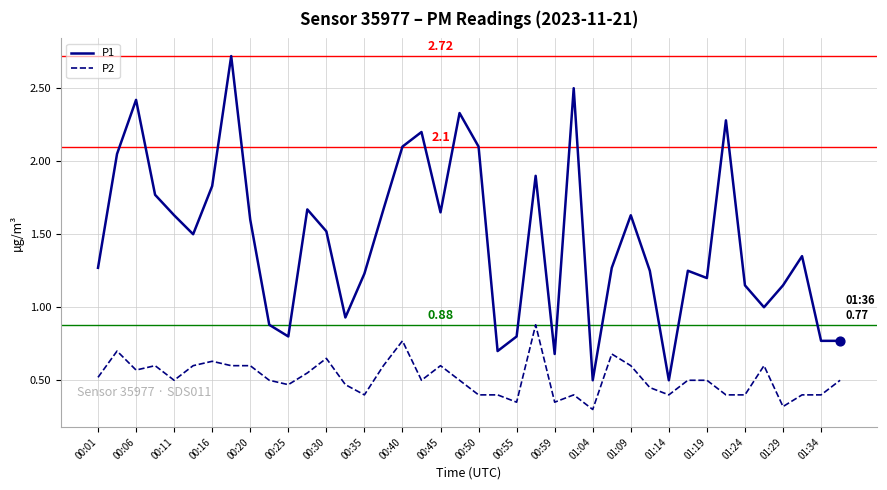

At how many categories does at least one series exceed 2?

9